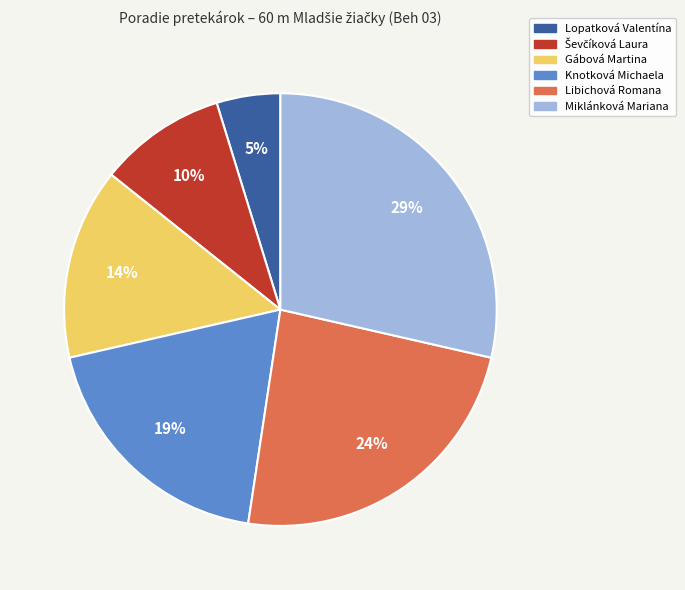

Between Lopatková Valentína and Gábová Martina, which is larger?

Gábová Martina